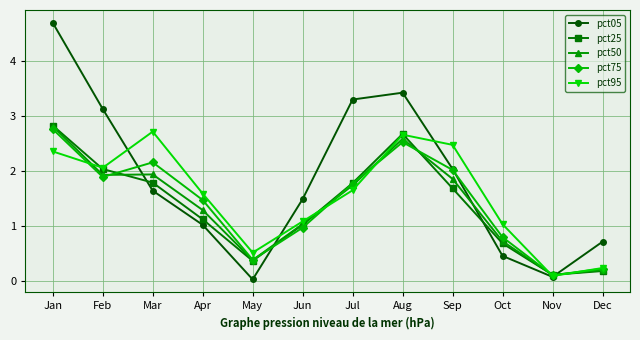

Which series changed the most between Jan and Mar?

pct05